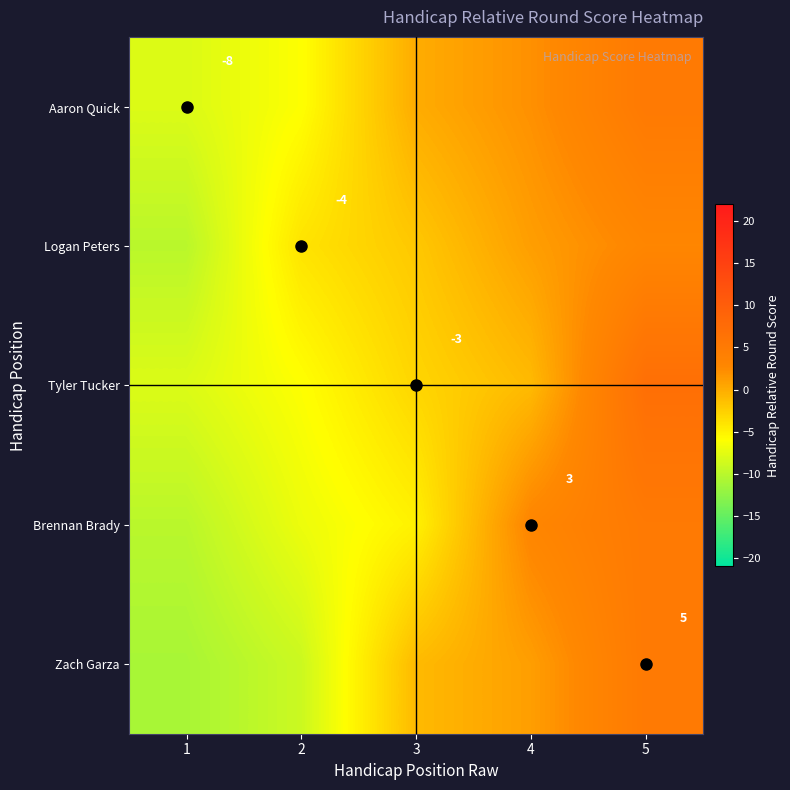

Is it true that Brennan Brady equals -5 at 3?

True